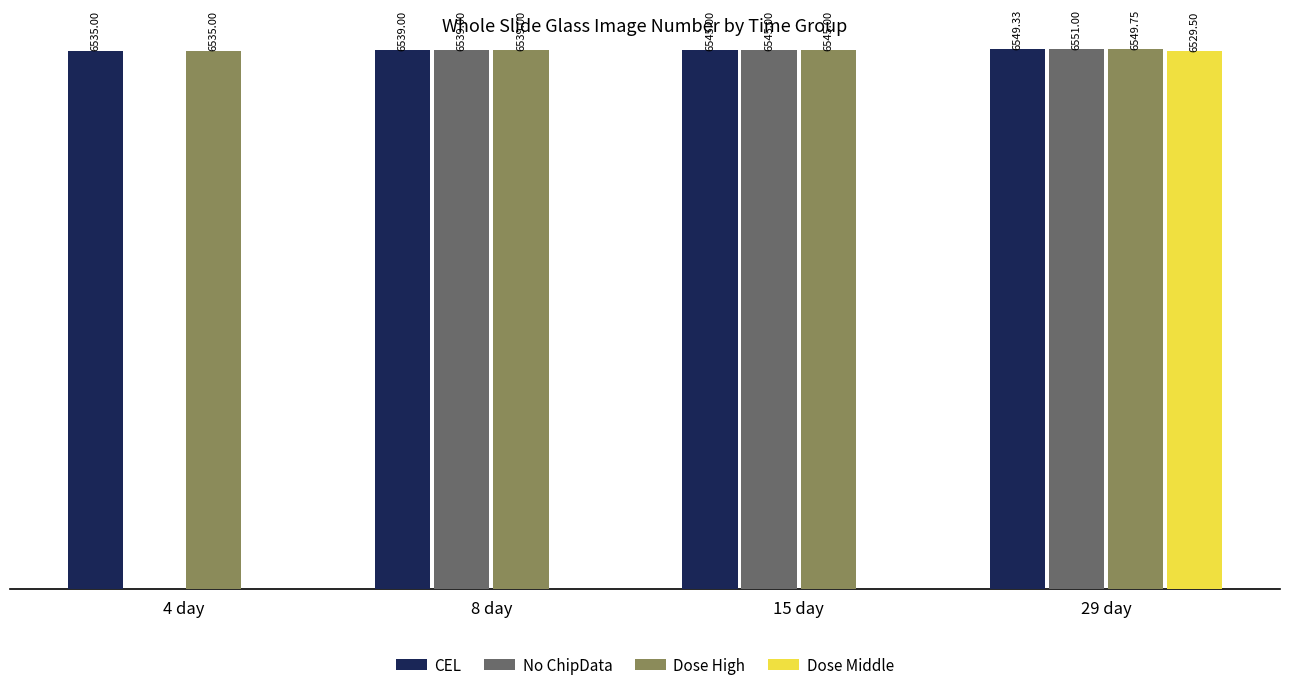

Which series has the largest range (max minus min)?

No ChipData